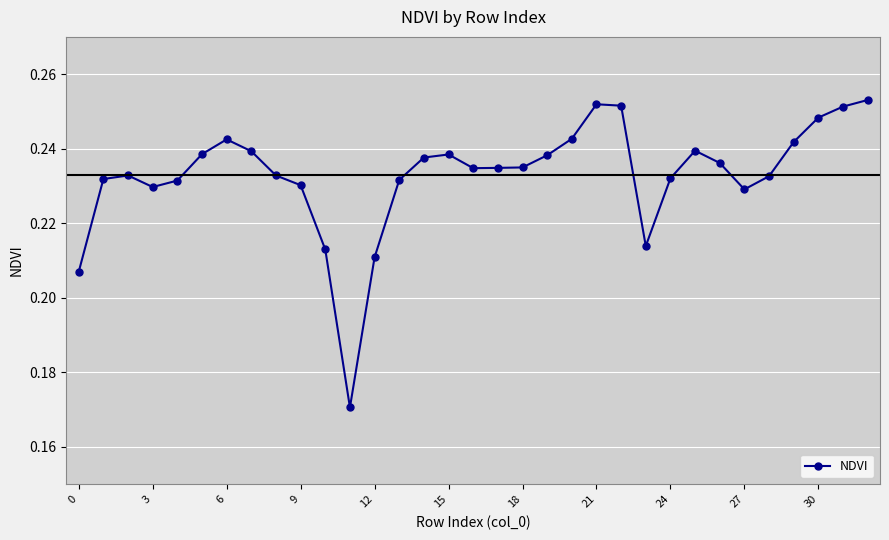

Is this an area chart (filled region under the line)?

No